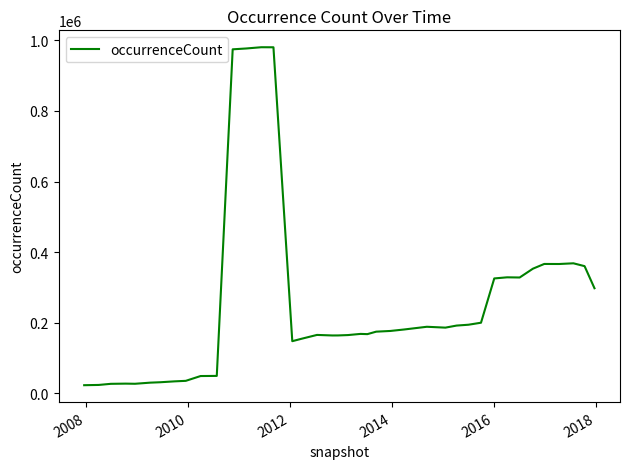

What is the difference between the maximum and minimum values?

956947